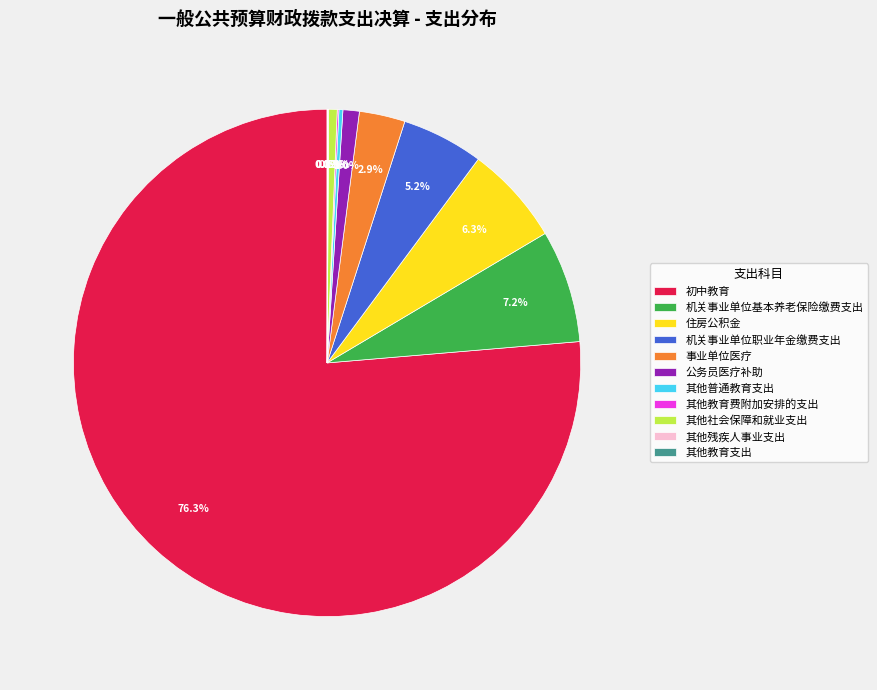

Does any single category account for the majority?

Yes